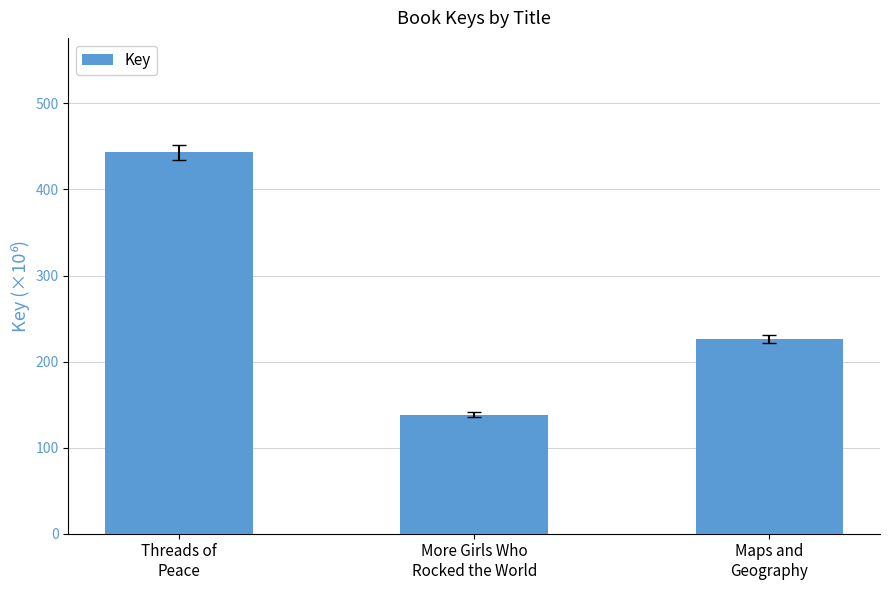

List the labels in order of value, smallest first.

More Girls Who
Rocked the World, Maps and
Geography, Threads of
Peace